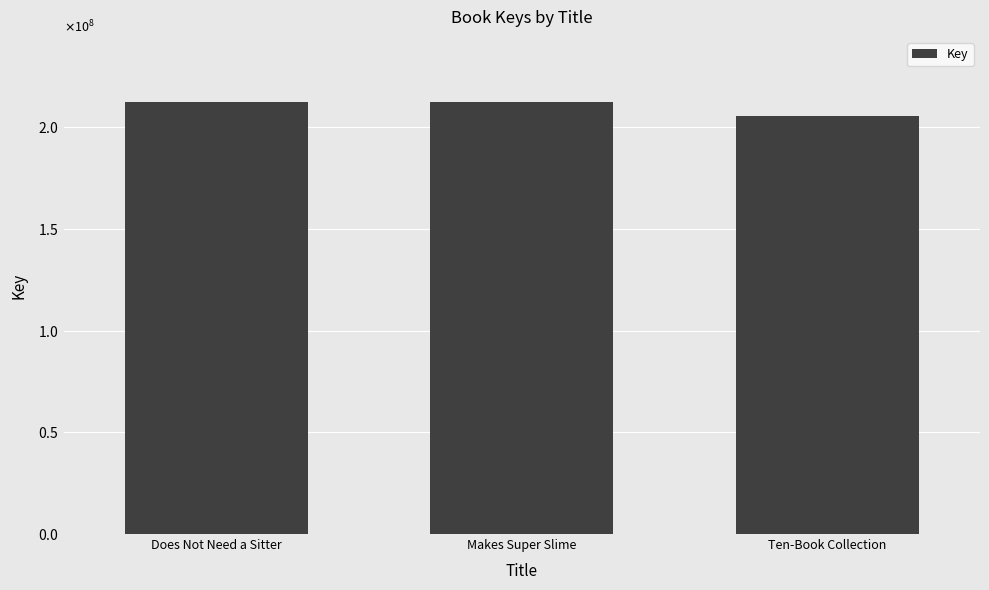

What is the difference between the values at Ten-Book Collection and Does Not Need a Sitter?

6766680